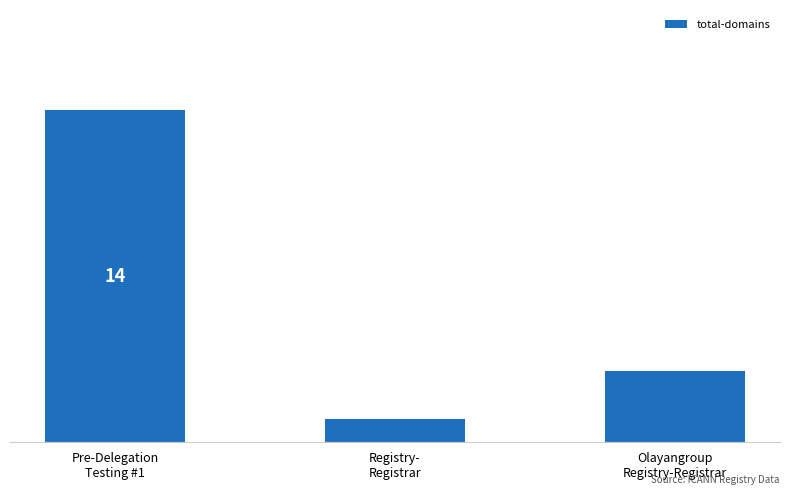

What is the difference between the maximum and minimum values?

13